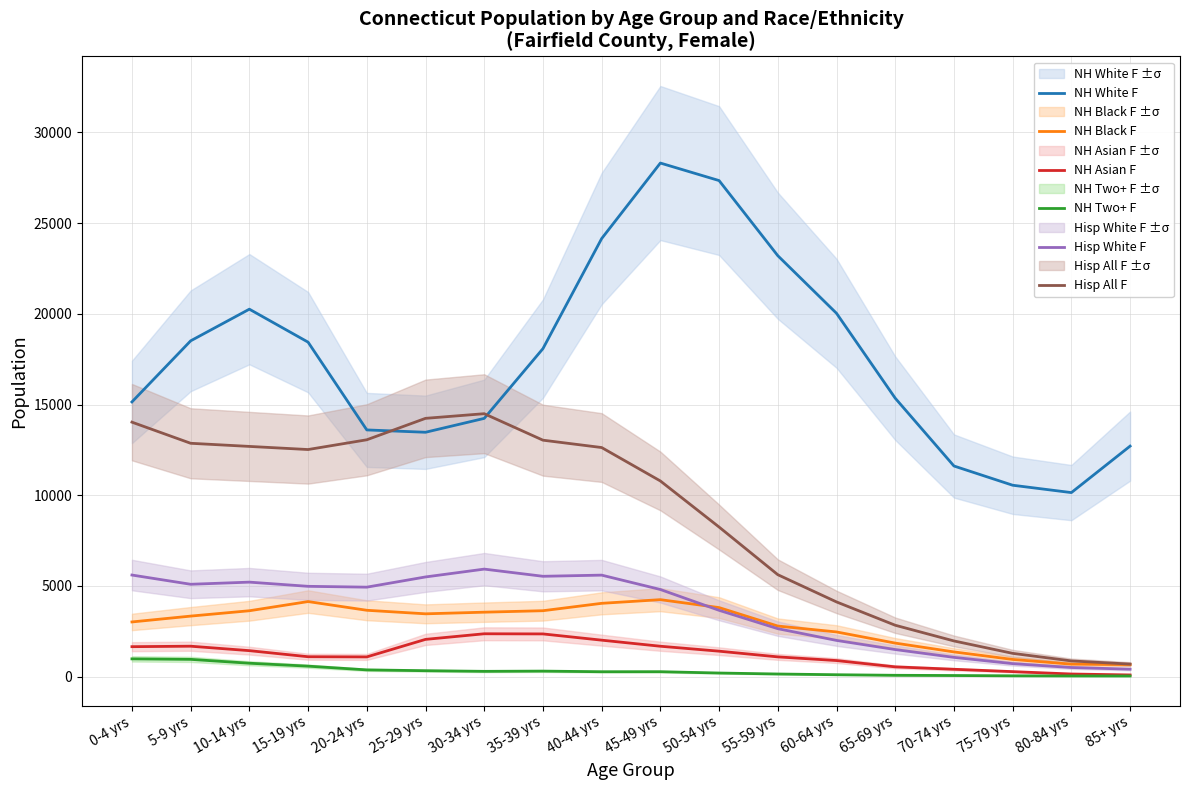

Where is the first local maximum for Hisp White F?

10-14 yrs